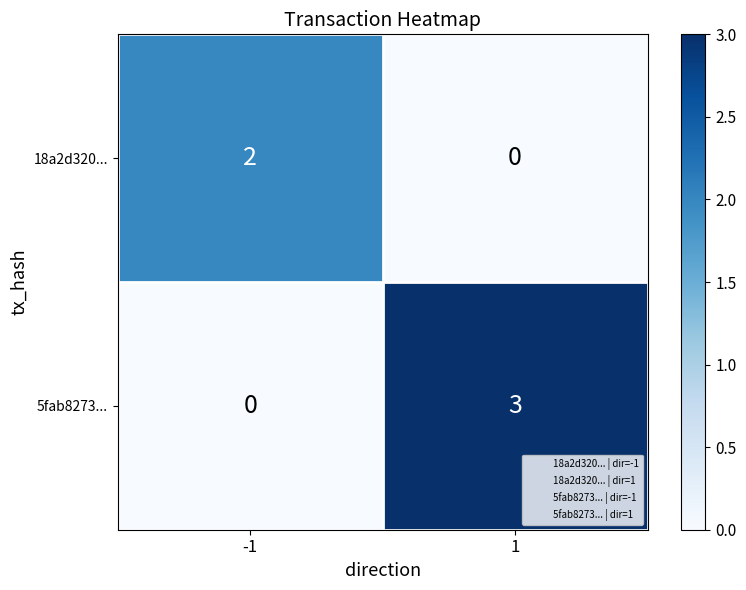

Which label corresponds to the largest value in the chart?

1